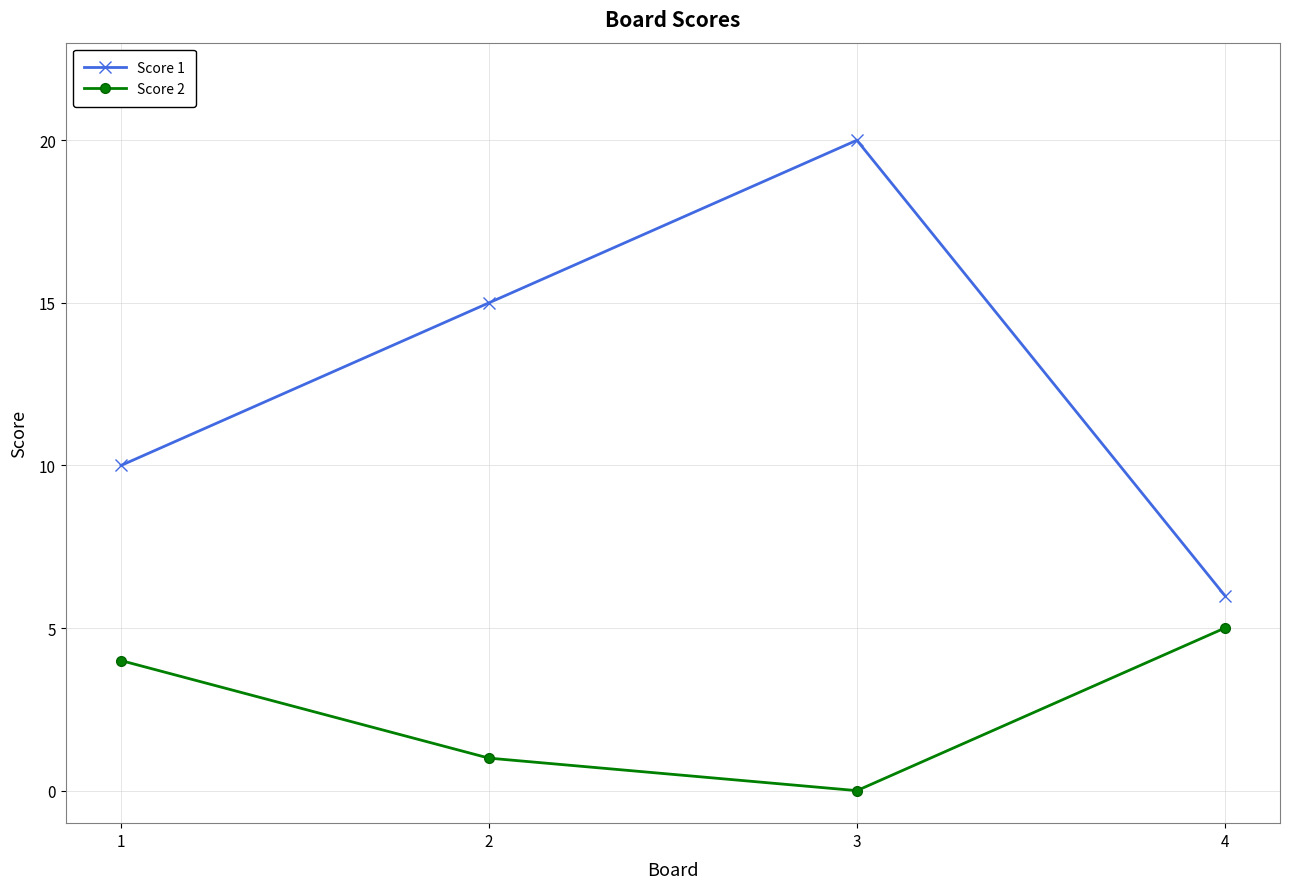

What is the approximate value of Score 1 at 1?

10